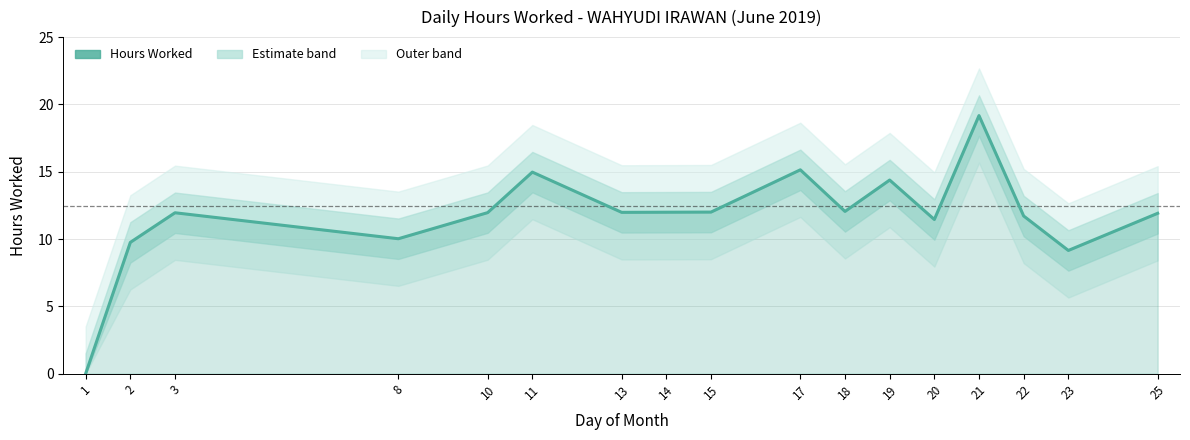

How many points are lower than both their immediate neighbors (excluding endpoints)?

5